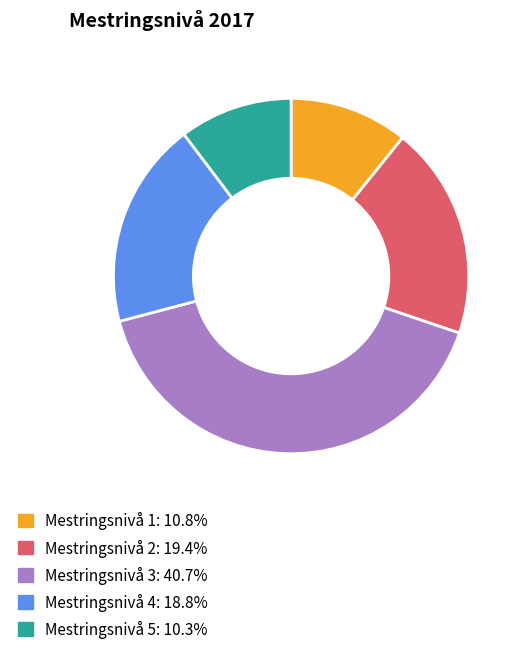

Does any single category account for the majority?

No